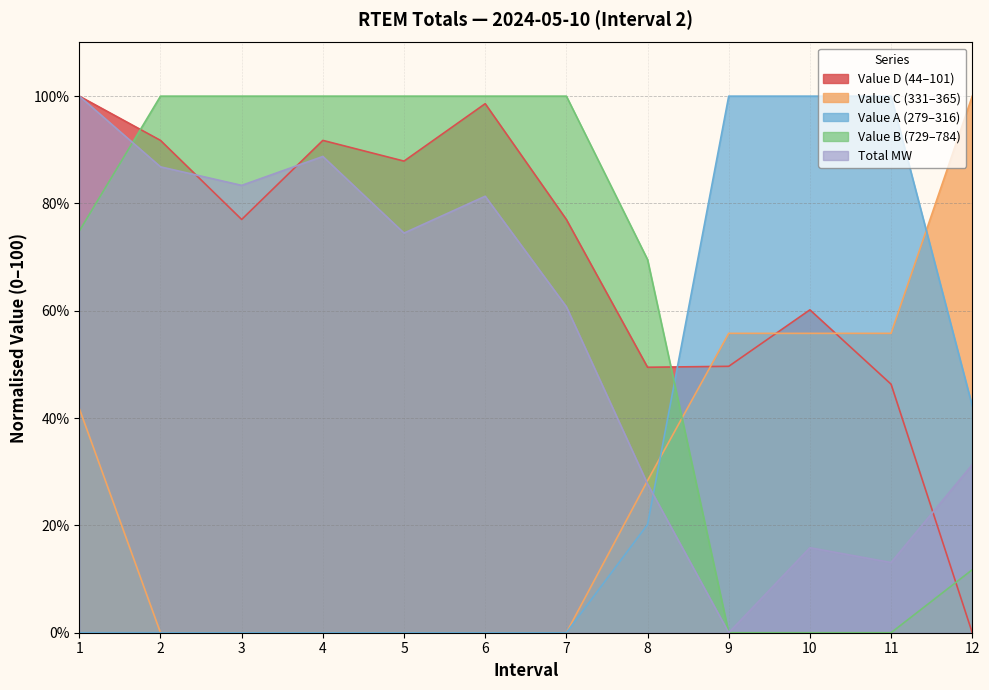

Between 5 and 11, which is larger?

5